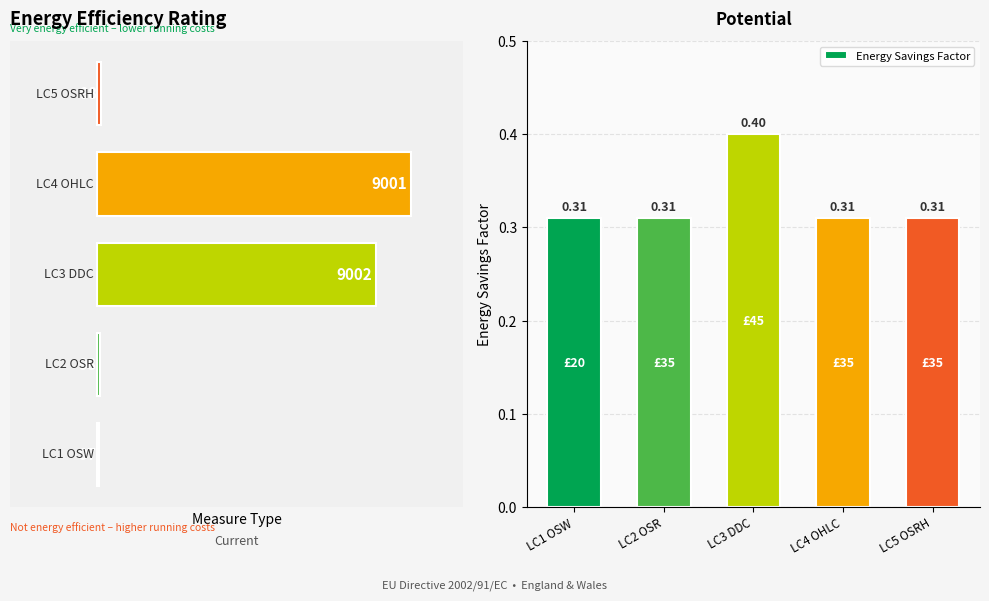

What is the label of the 2nd bar from the left?

LC2 OSR